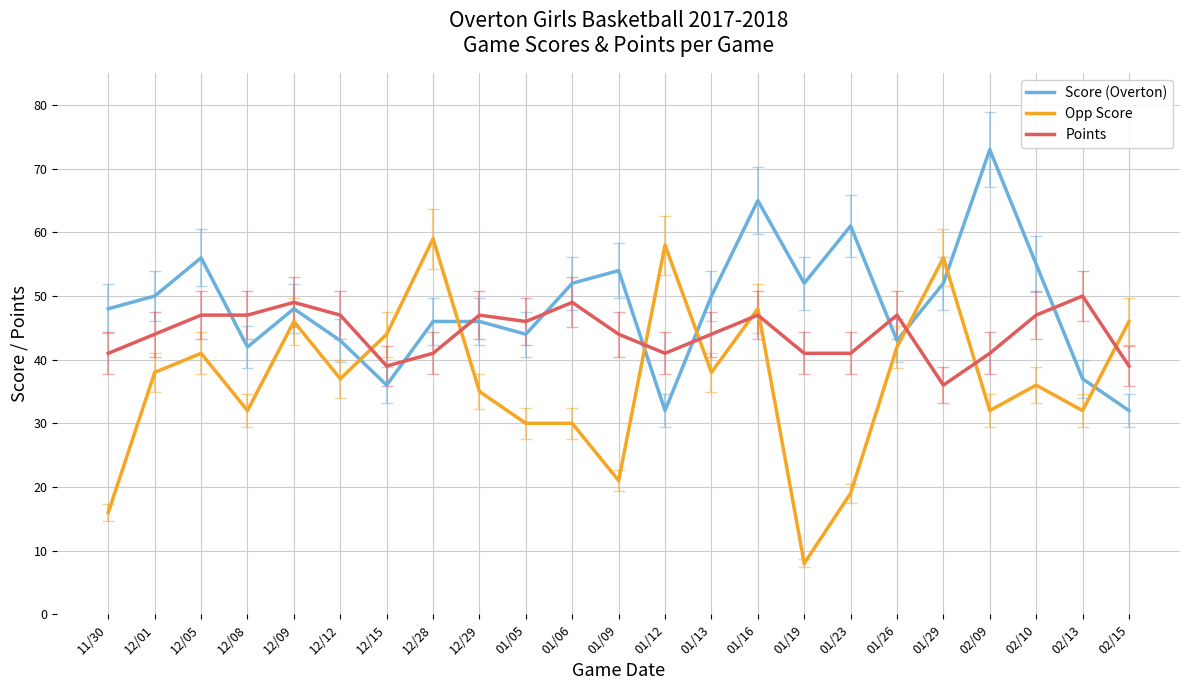

What position from the left is 12/12?

6